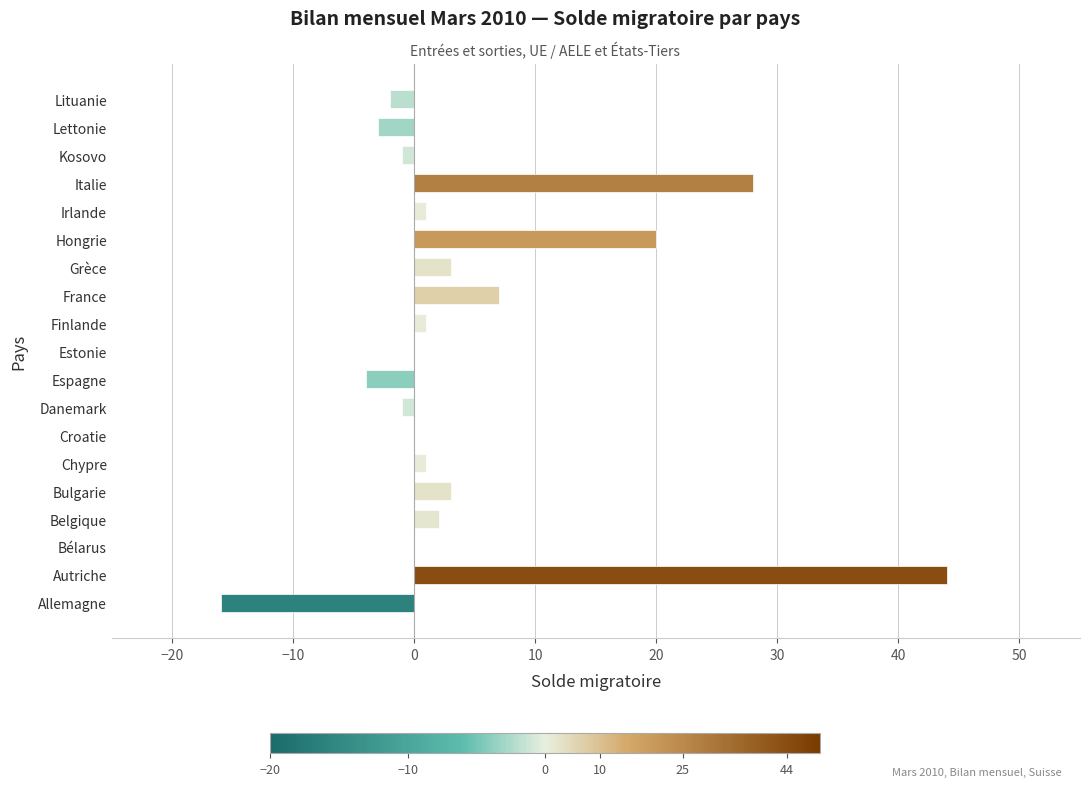

Reading bottom to top, list all the values displayed in this chart.

Allemagne=-16	Autriche=44	Bélarus=0	Belgique=2	Bulgarie=3	Chypre=1	Croatie=0	Danemark=-1	Espagne=-4	Estonie=0	Finlande=1	France=7	Grèce=3	Hongrie=20	Irlande=1	Italie=28	Kosovo=-1	Lettonie=-3	Lituanie=-2